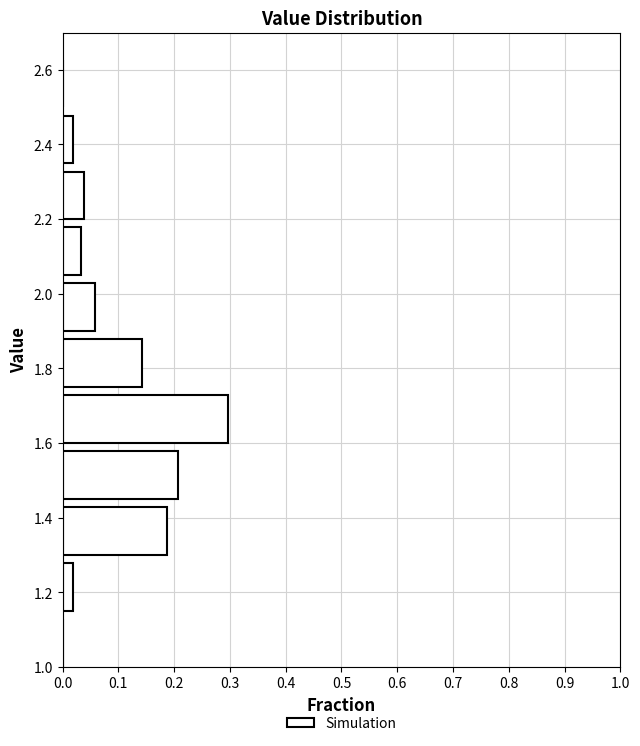

Reading bottom to top, transcribe this chart: for each bar, give the range it covers on the y-axis and its length. Neither the bar edges nor the lengths are printed on the chart, so give them approximately, as read against the axes.

1.00 to 1.15: 0
1.15 to 1.30: 0.02
1.30 to 1.45: 0.19
1.45 to 1.60: 0.21
1.60 to 1.75: 0.30
1.75 to 1.90: 0.14
1.90 to 2.05: 0.06
2.05 to 2.20: 0.03
2.20 to 2.35: 0.04
2.35 to 2.50: 0.02
2.50 to 2.65: 0